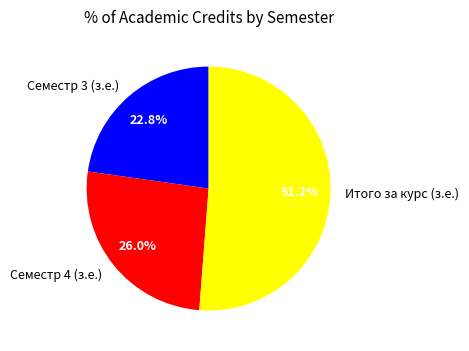

Combined, do Итого за курс (з.е.) and Семестр 3 (з.е.) account for over 50%?

Yes